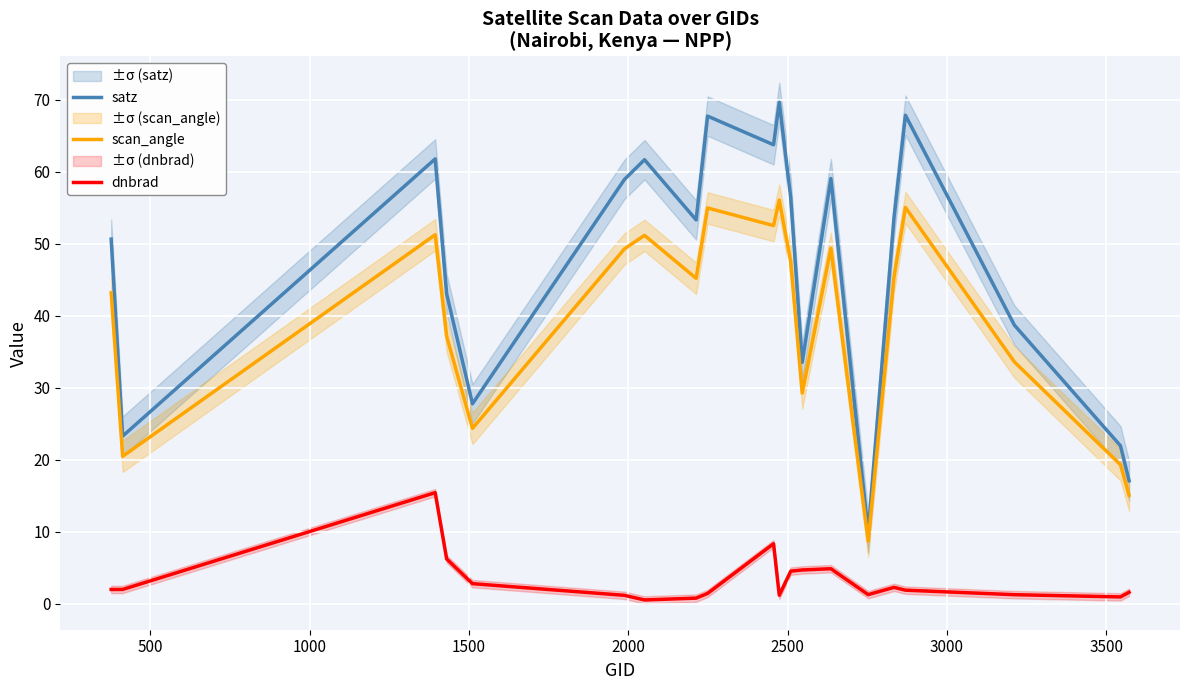

True or false: satz and dnbrad cross at least once.

False